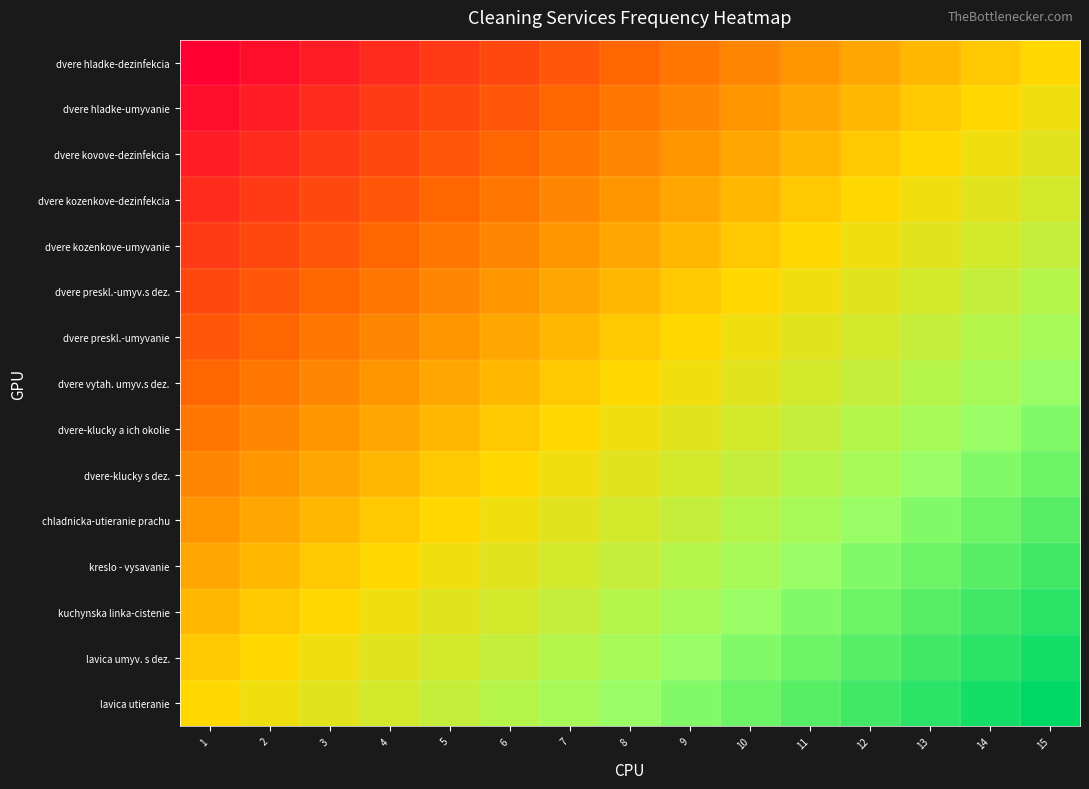

List the series in order of their peak value, lowest first.

dvere hladke-dezinfekcia, dvere hladke-umyvanie, dvere kovove-dezinfekcia, dvere kozenkove-dezinfekcia, dvere kozenkove-umyvanie, dvere preskl.-umyv.s dez., dvere preskl.-umyvanie, dvere vytah. umyv.s dez., dvere-klucky a ich okolie, dvere-klucky s dez., chladnicka-utieranie prachu, kreslo - vysavanie, kuchynska linka-cistenie, lavica umyv. s dez., lavica utieranie